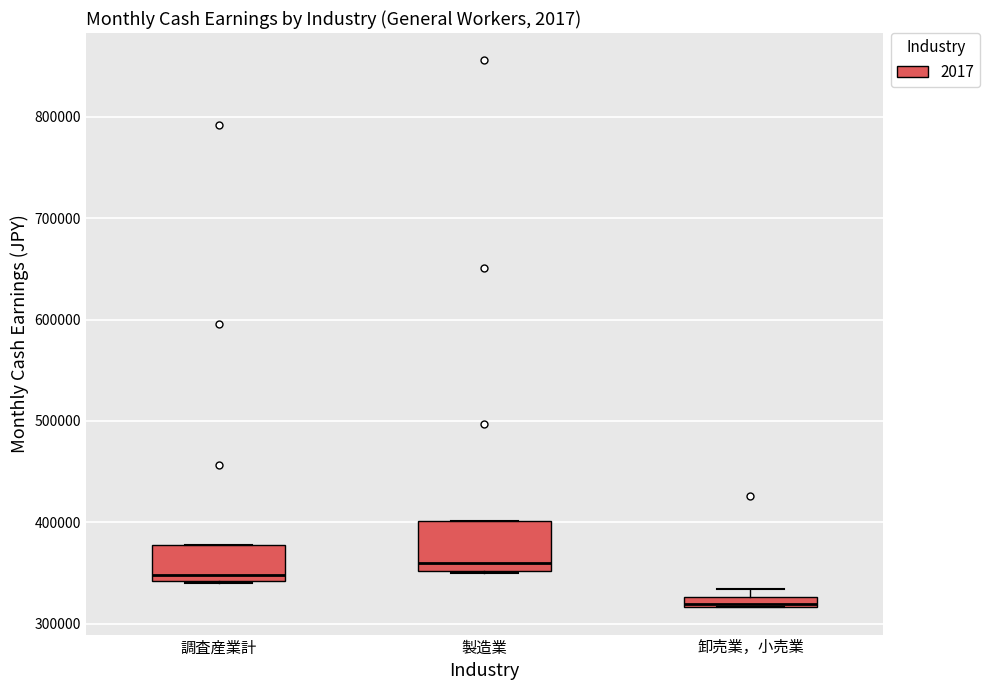

Which box's median line is the highest?

製造業